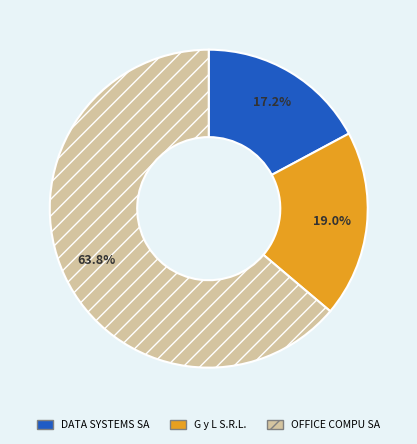

What is the majority slice?

OFFICE COMPU SA